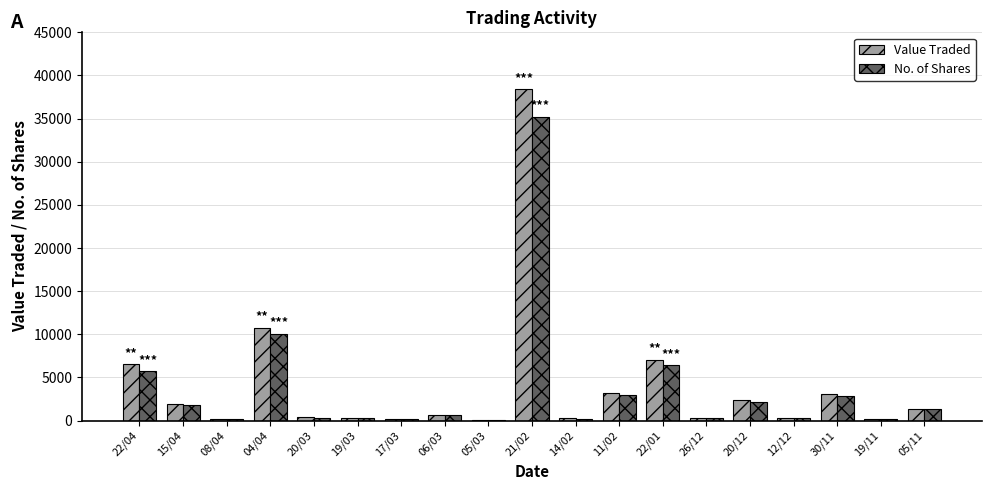

How many data points does each series have?

19